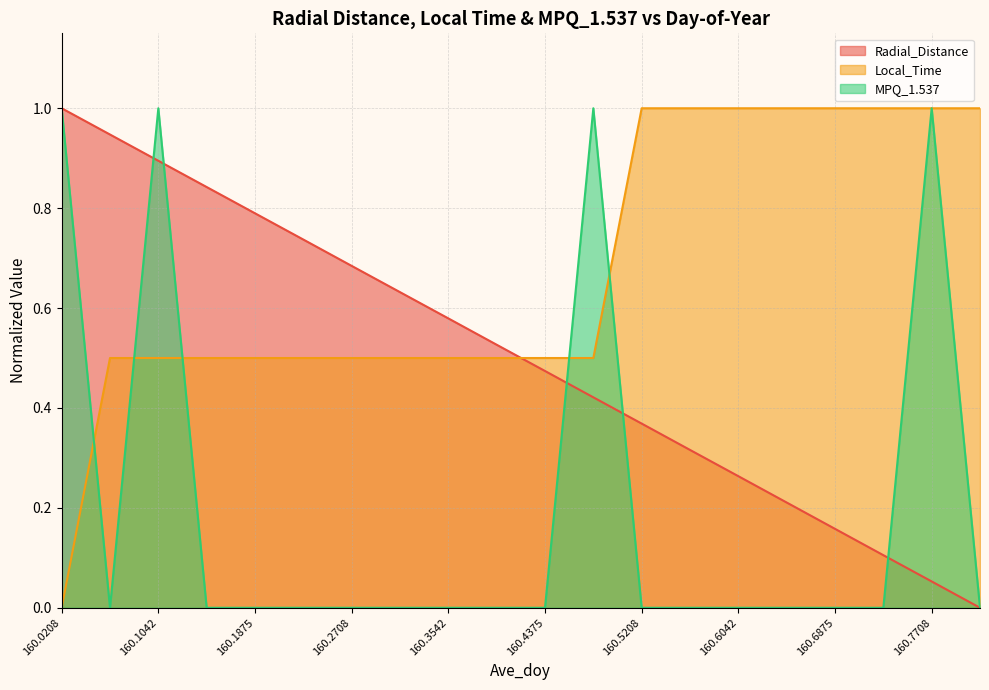

How many intersections are there between Radial_Distance and Local_Time?

1